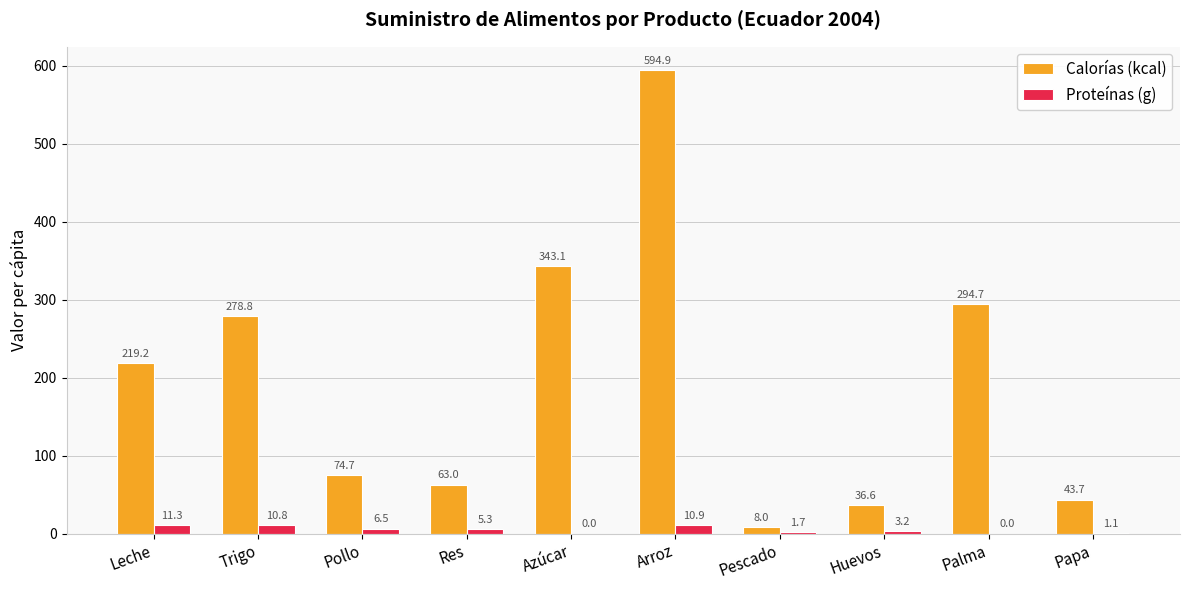

The value of Calorías (kcal) at Trigo is 401.1. True or false?

False